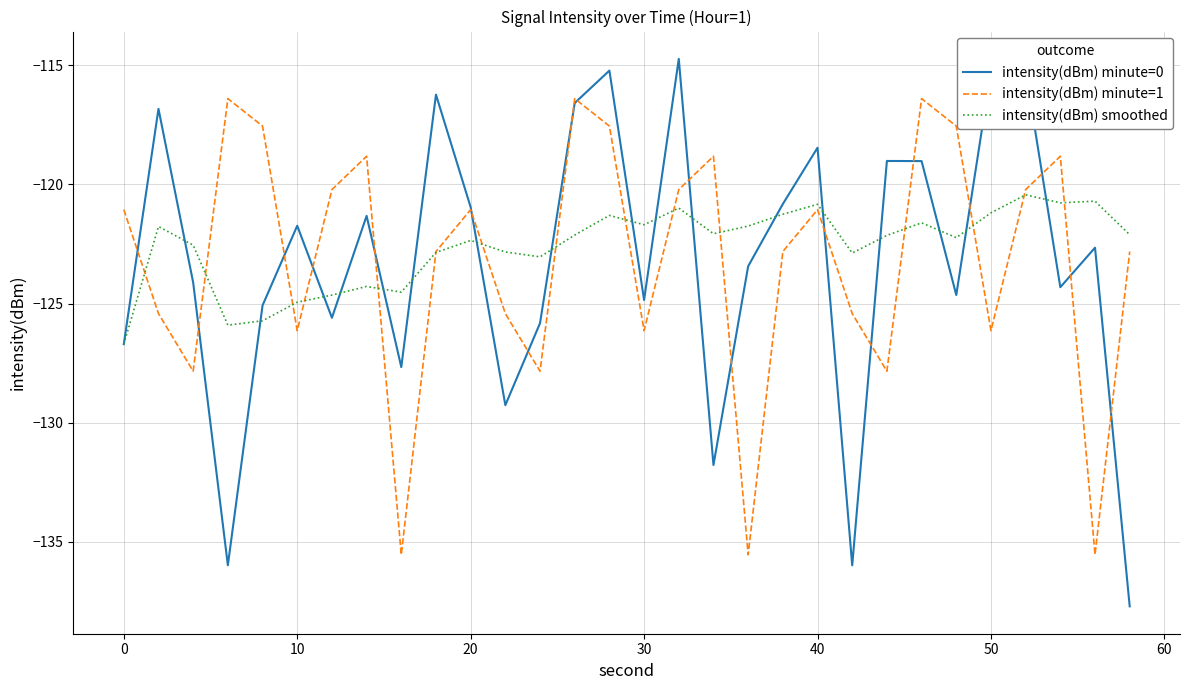

Rank the series by their maximum value, from lowest to highest.

intensity(dBm) smoothed, intensity(dBm) minute=1, intensity(dBm) minute=0